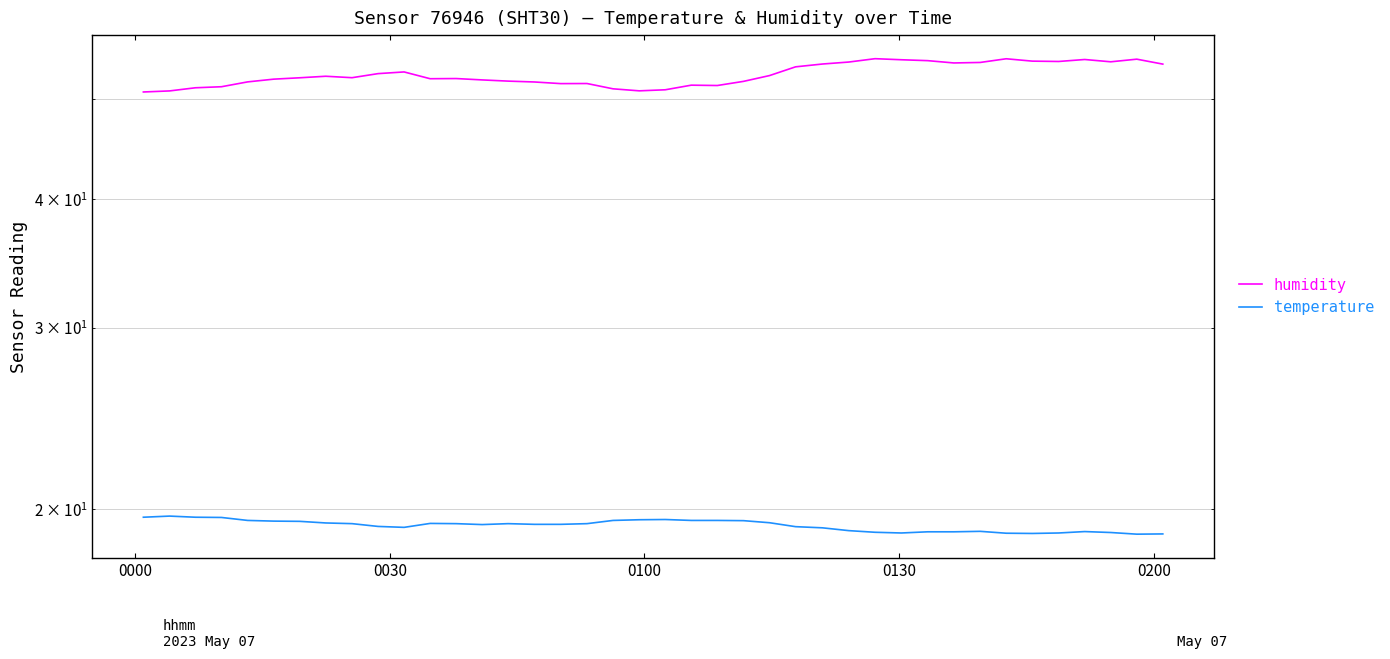

Does the chart have visible grid lines?

Yes